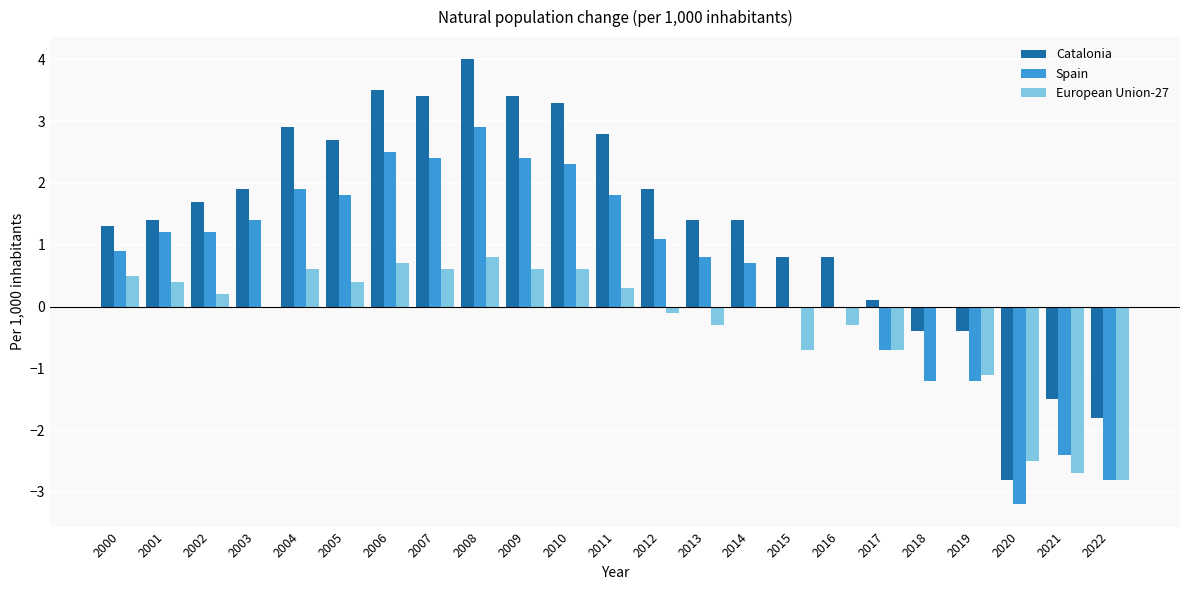

What is the sum of the Catalonia values at 2003 and 2005?

4.6